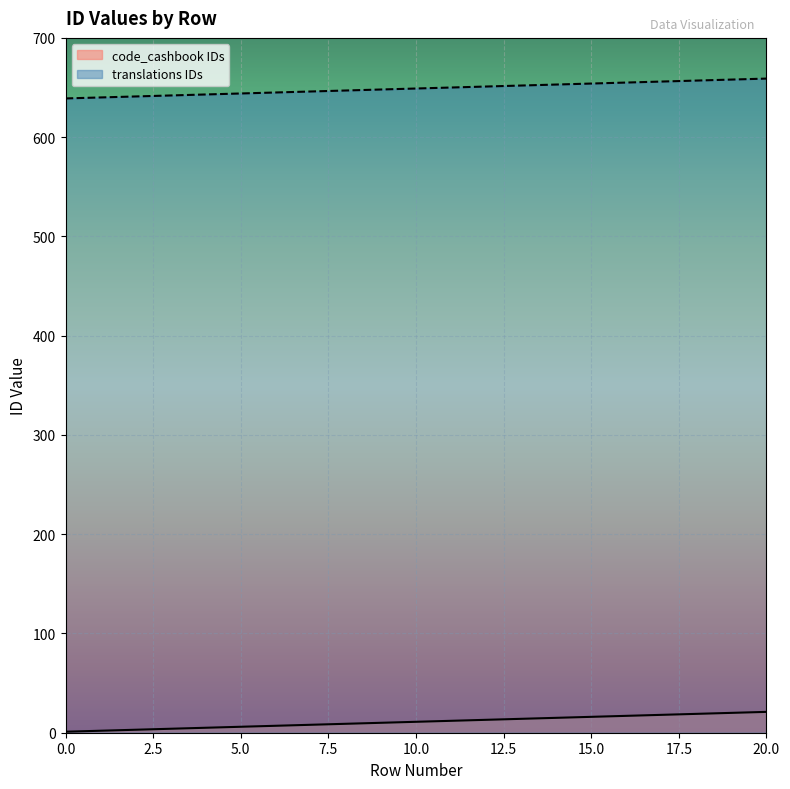

The code_cashbook IDs series shows 2 at 0. True or false?

False